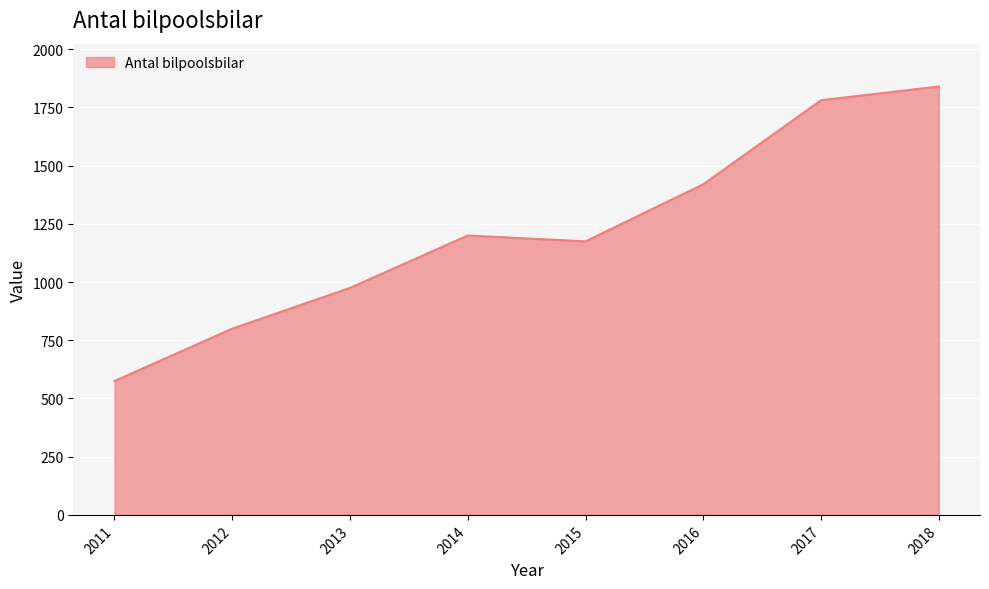

Which has a higher value, 2016 or 2015?

2016